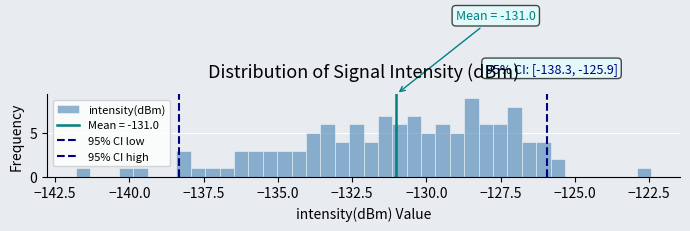

Read against the x-axis, roughly where is the centre of the tallest bar?

-128.5